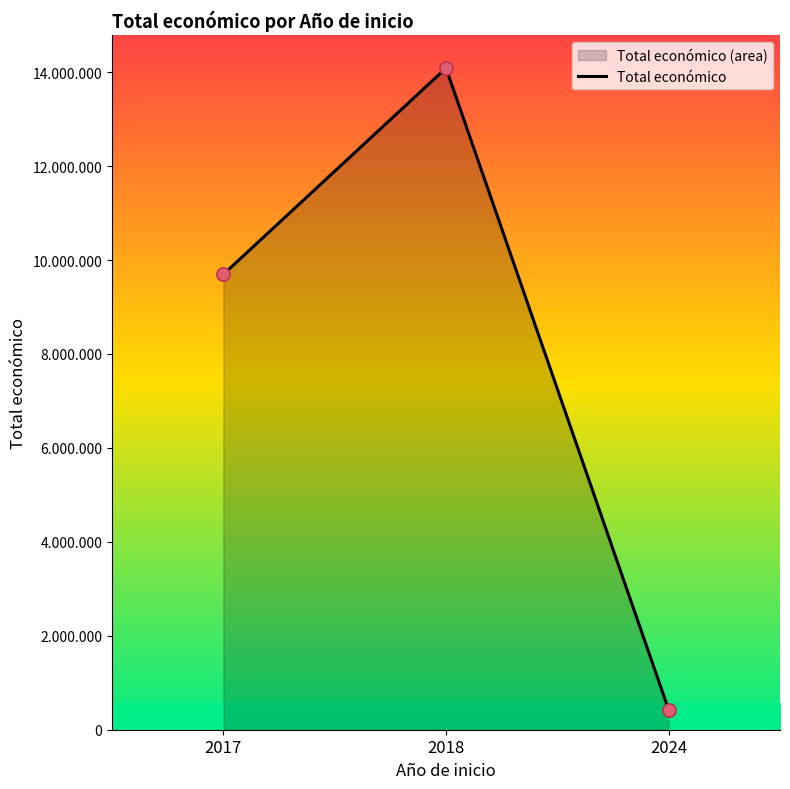

Which has a higher value, 2017 or 2018?

2018